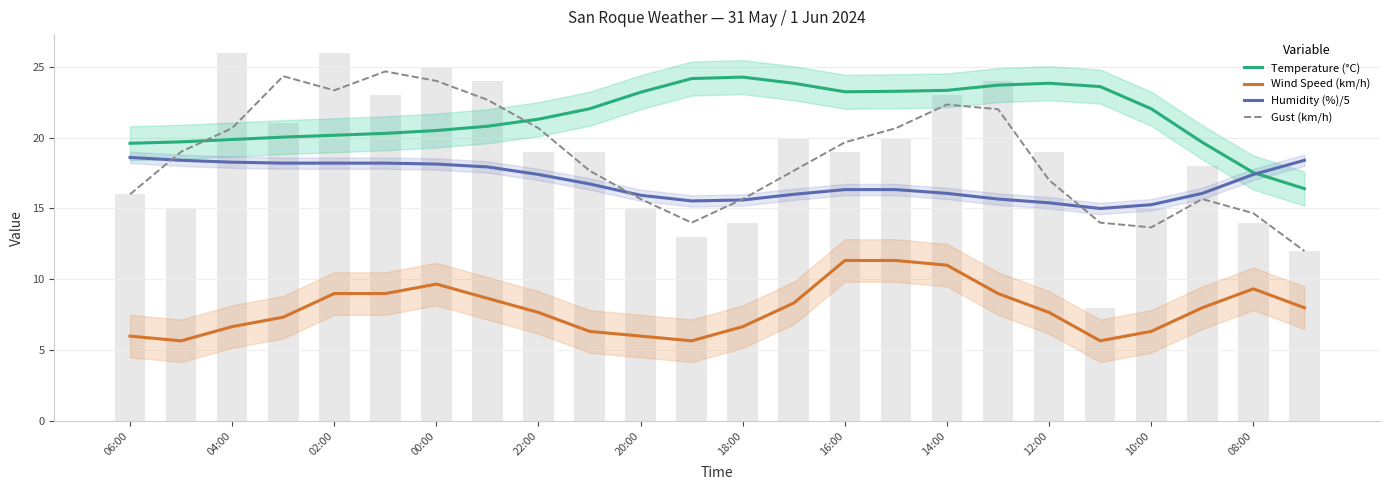

What are all the series names shown in the legend?

Temperature (°C), Wind Speed (km/h), Humidity (%)/5, Gust (km/h)